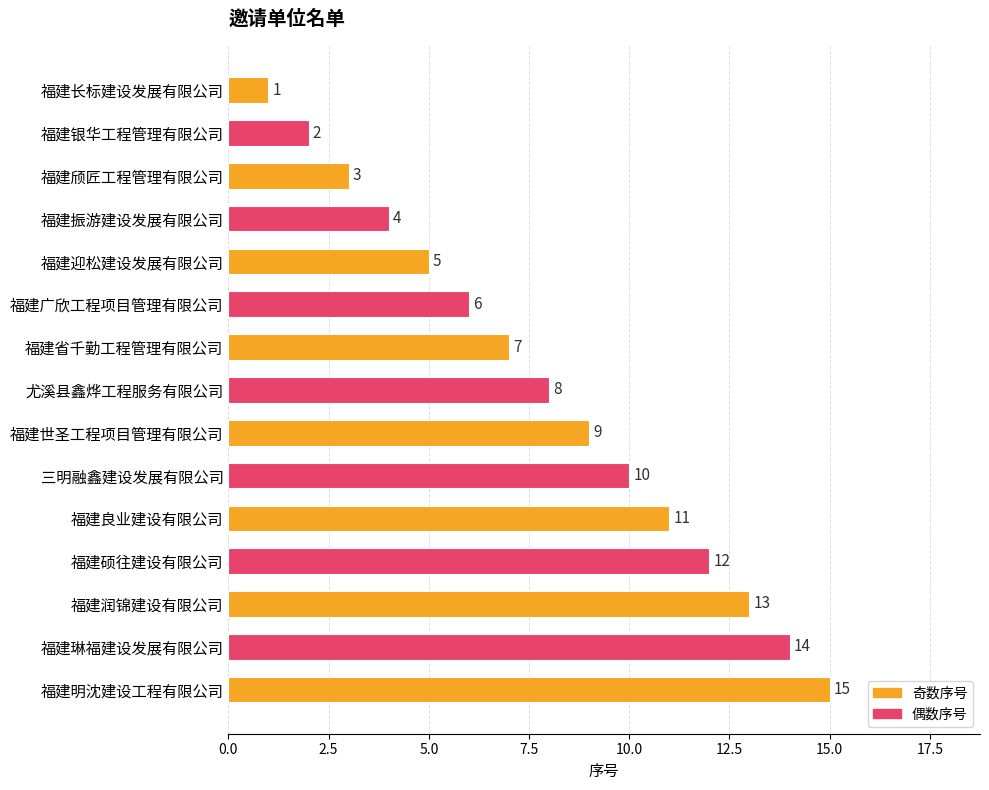

What is the label of the 10th bar from the bottom?

福建广欣工程项目管理有限公司